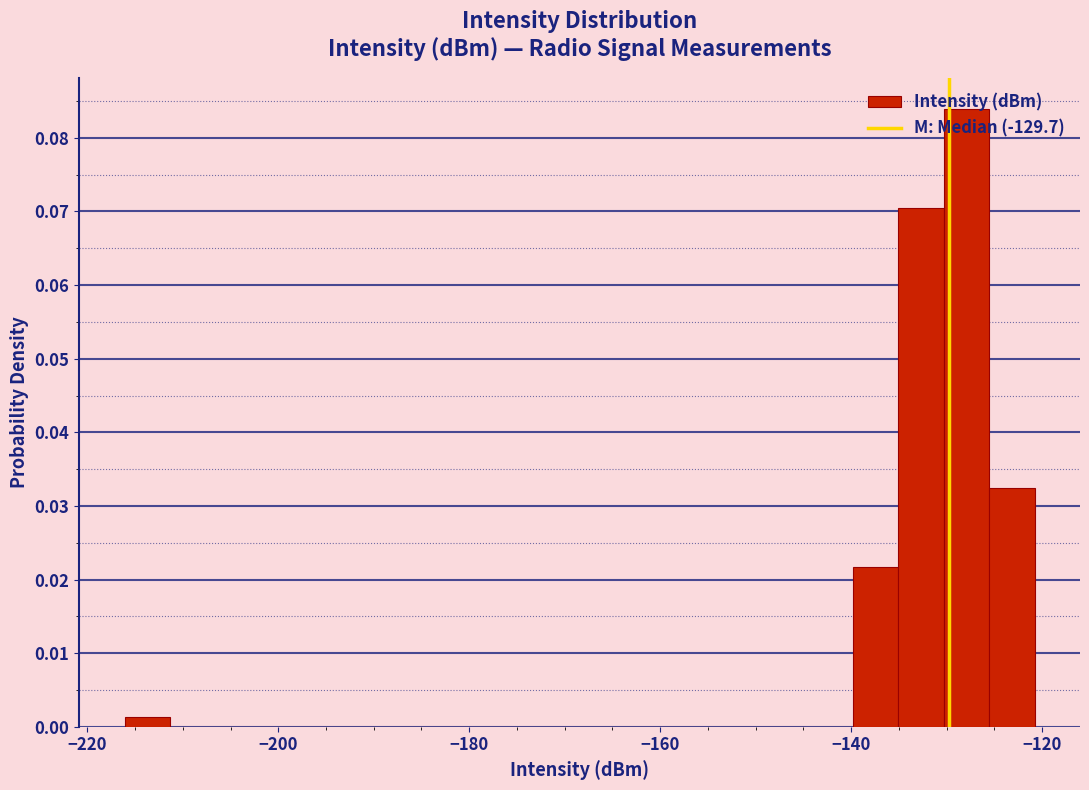

Around what value on the x-axis is the tallest bar? Give the approximate position of its centre, as read against the axis.

-128